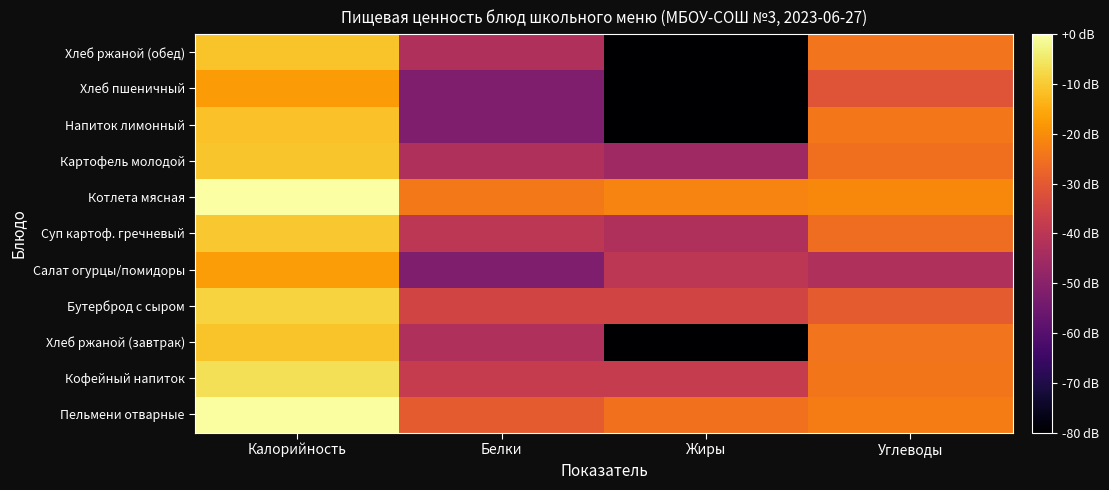

Which label corresponds to the largest value in the chart?

Калорийность